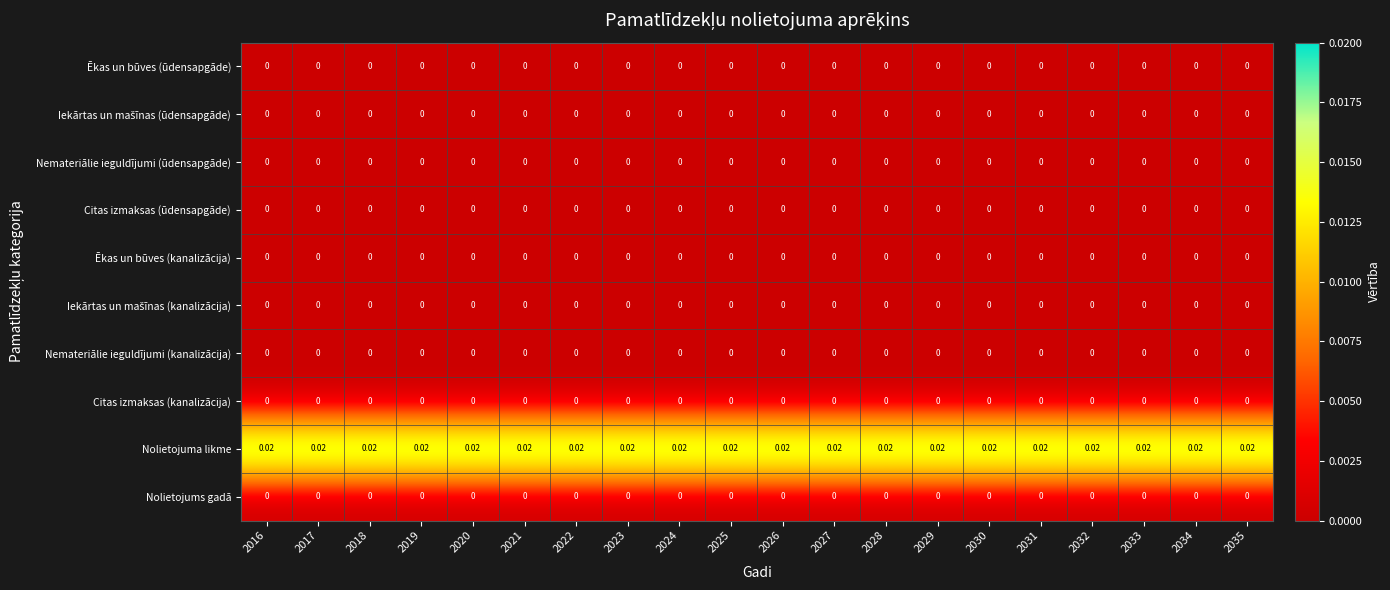

Which series has the largest total across all categories?

Nolietojuma likme